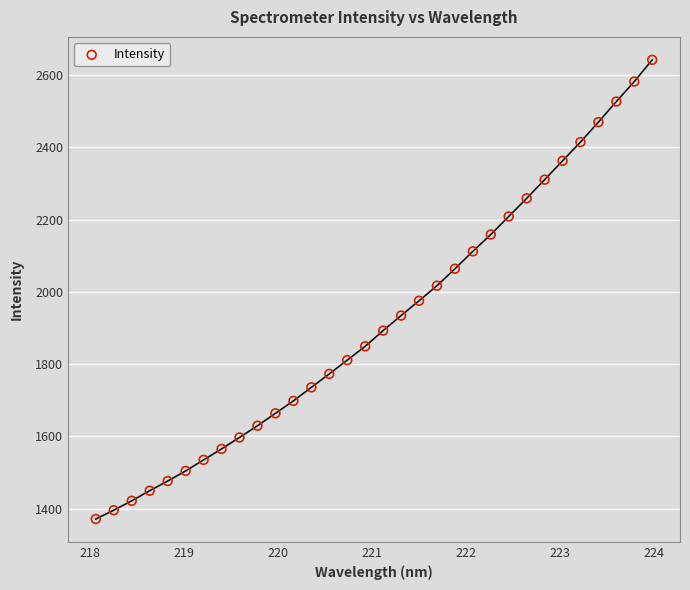

What is the range of Y values (max minus min)?

1271.1